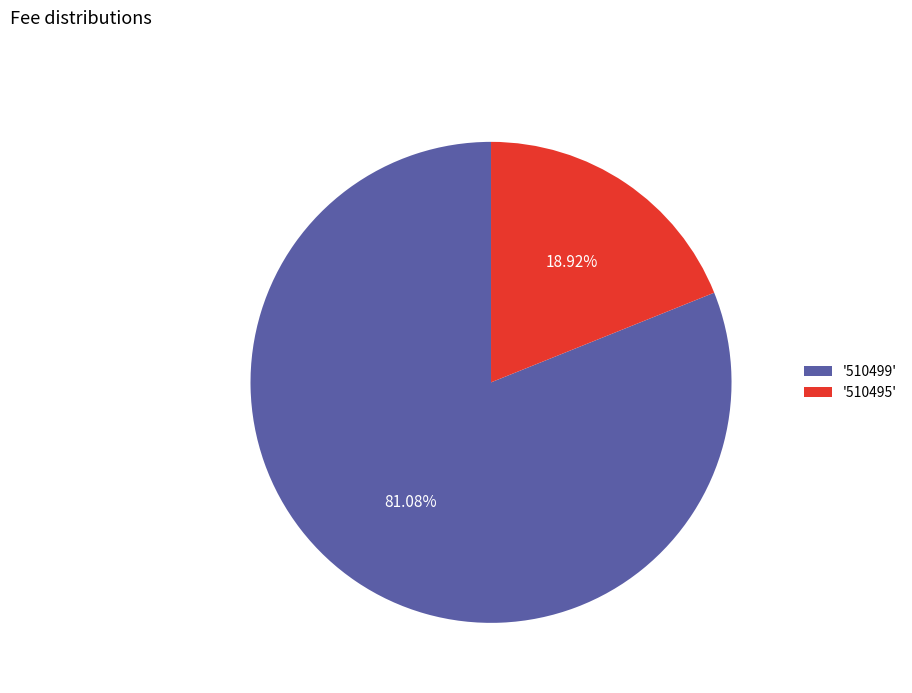

Which category has the smallest portion of the pie?

'510495'